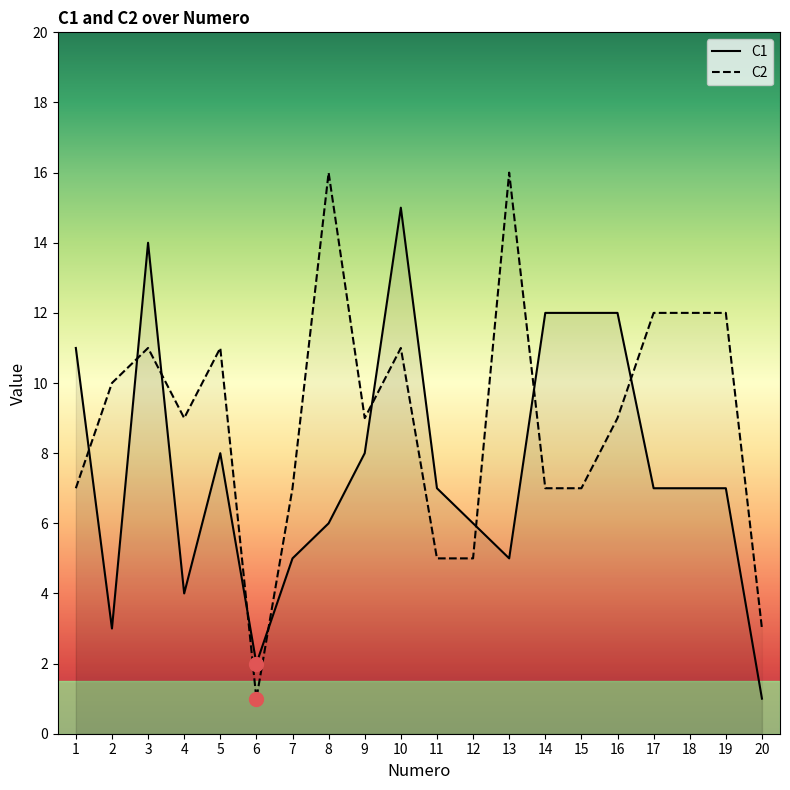

At which label is C2 closest to 8?

1